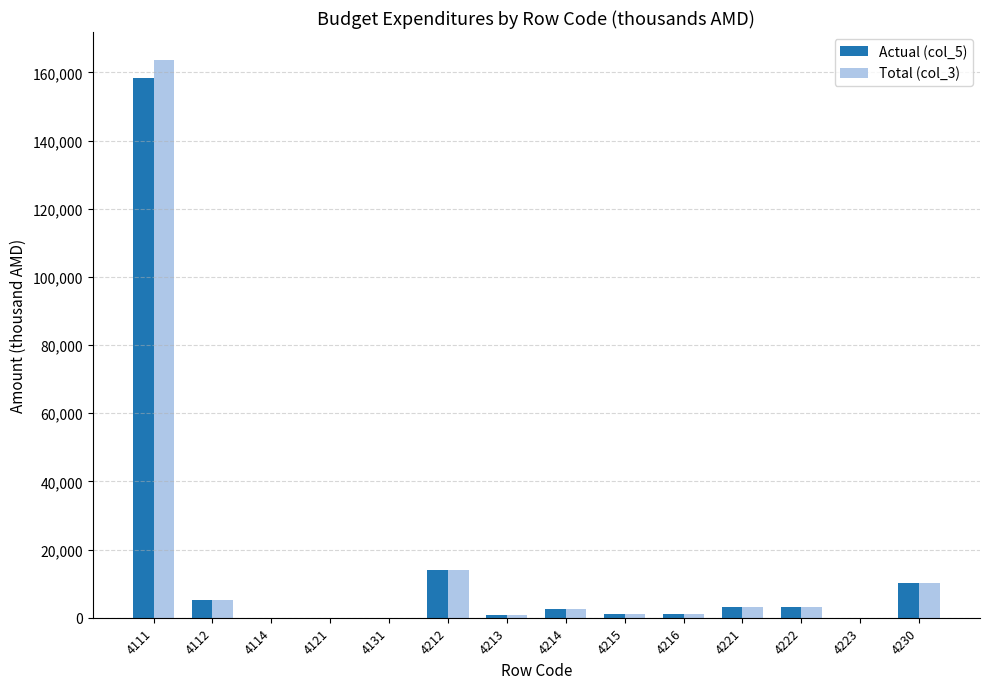

Which category has the highest value across all series?

4111